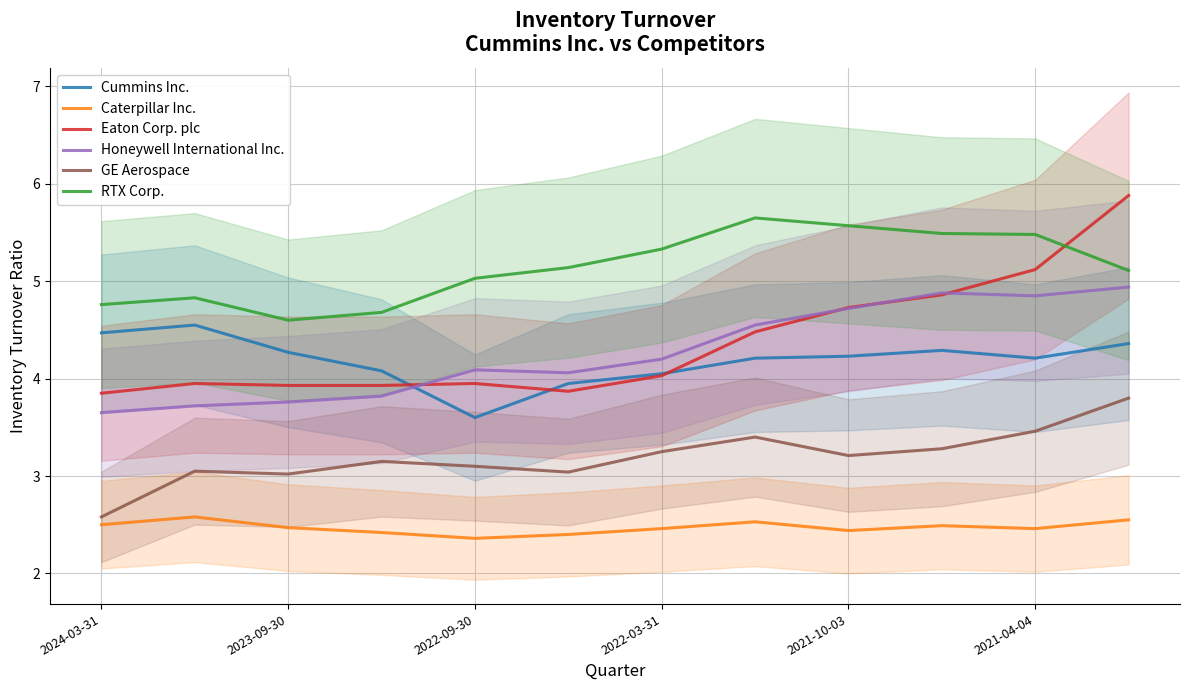

Where does the Honeywell International Inc. series first go above 4?

2022-09-30